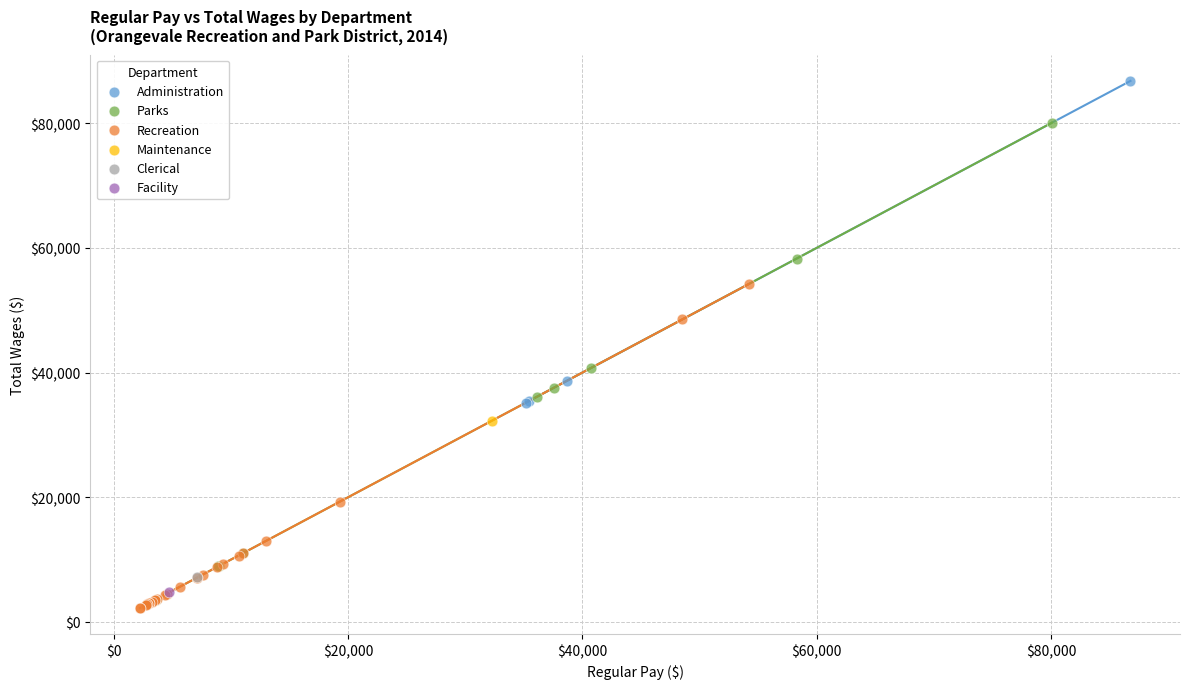

What are all the series names shown in the legend?

Administration, Parks, Recreation, Maintenance, Clerical, Facility